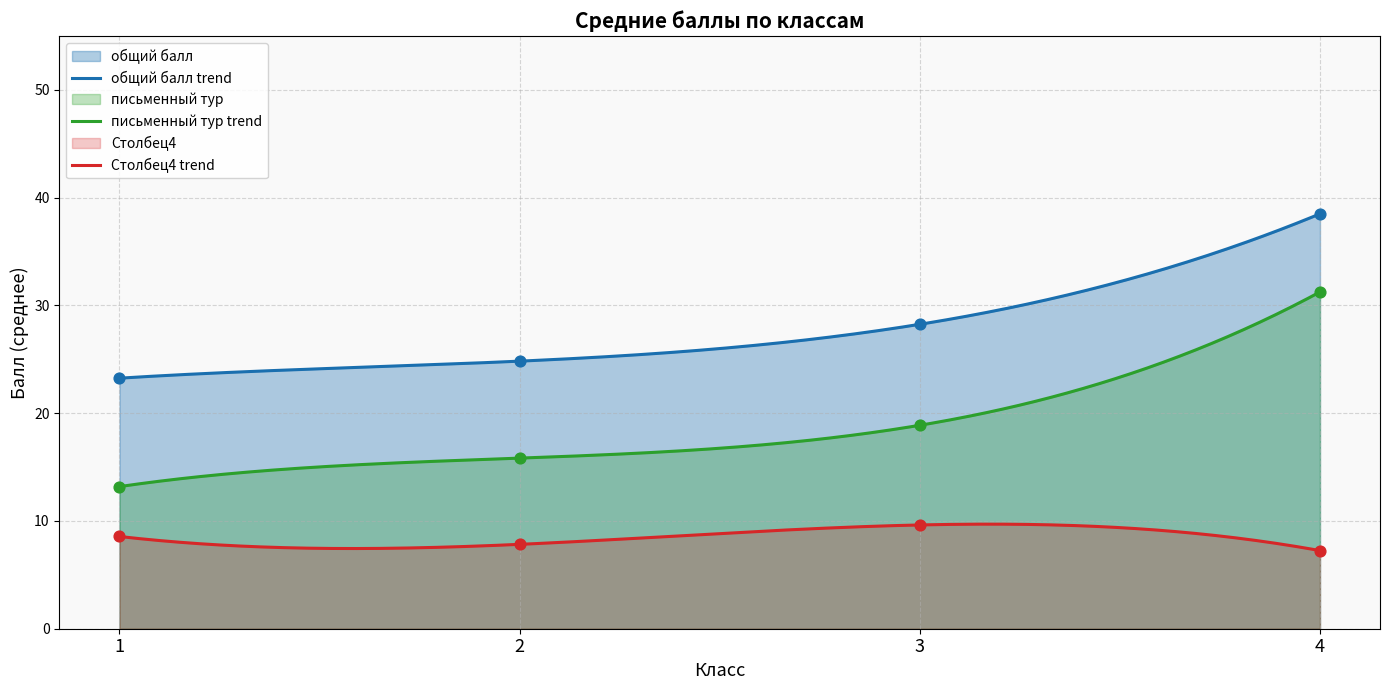

What is the total value across all series at 4?

77.0